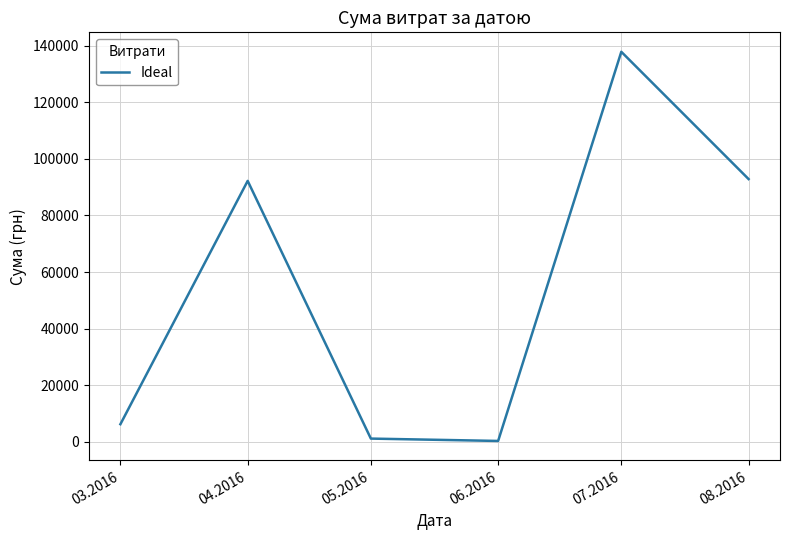

What is the greatest value displayed?

137843.0